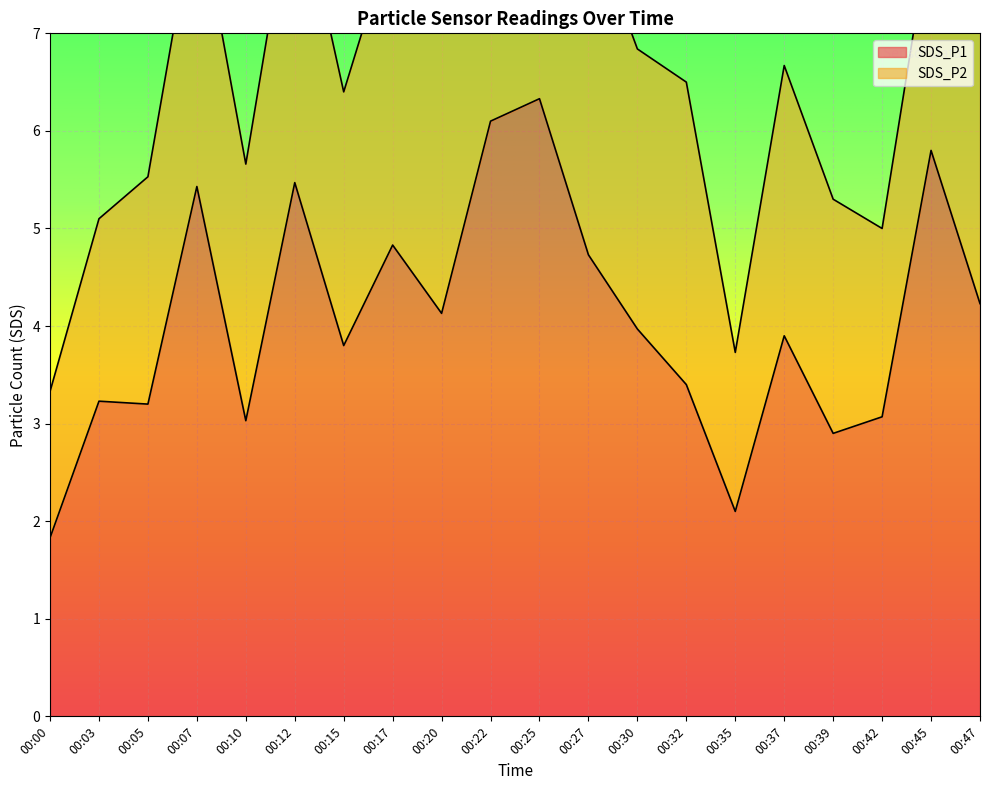

What is the value of the 10th point from the left?

6.1